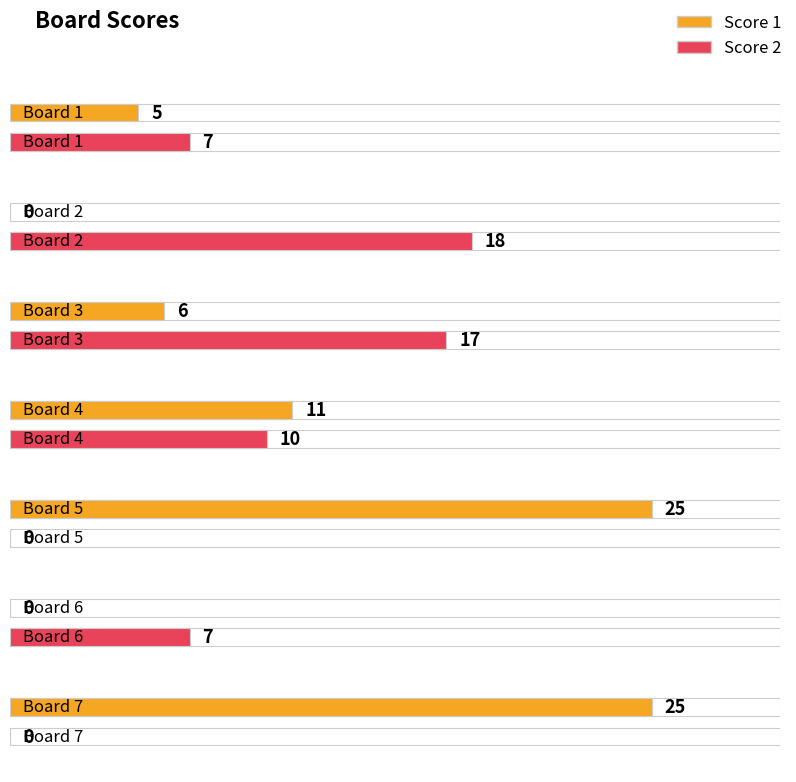

Is the value of Score 2 at Board 3 greater than the value of Score 1 at Board 3?

Yes